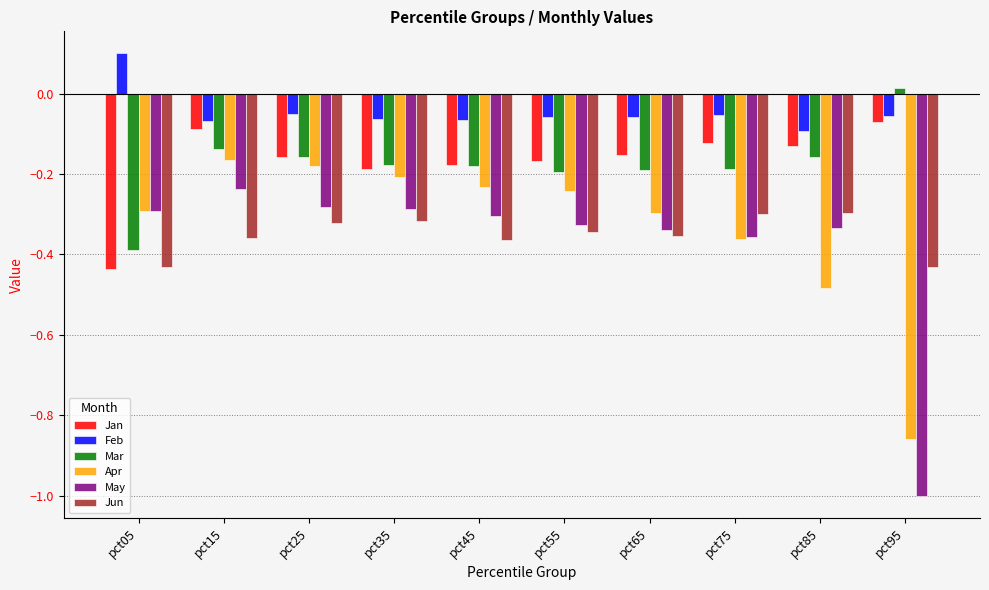

What are all the series names shown in the legend?

Jan, Feb, Mar, Apr, May, Jun